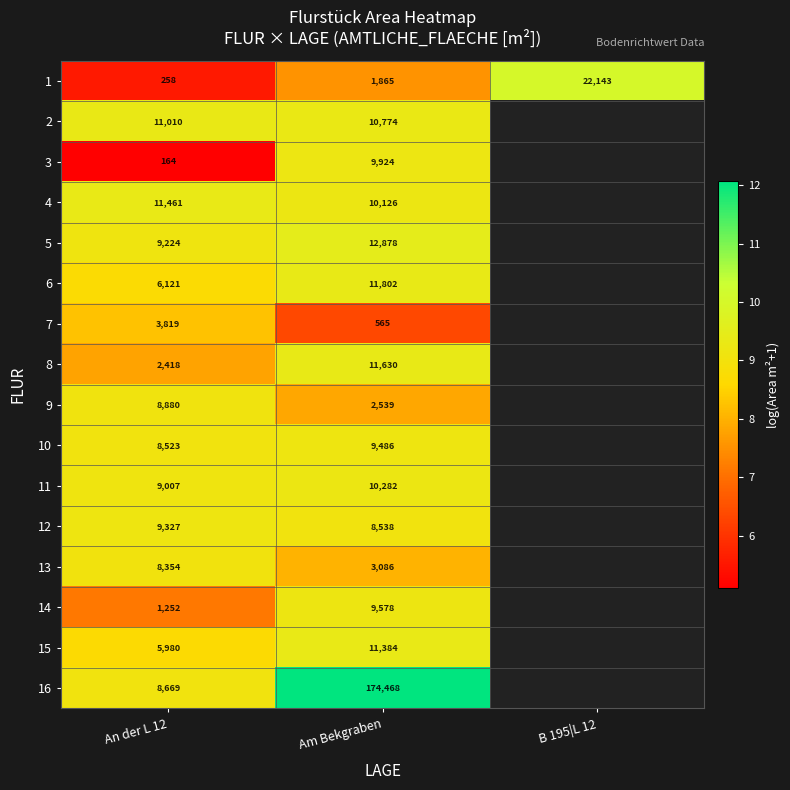

At how many categories does at least one series exceed 6?

3